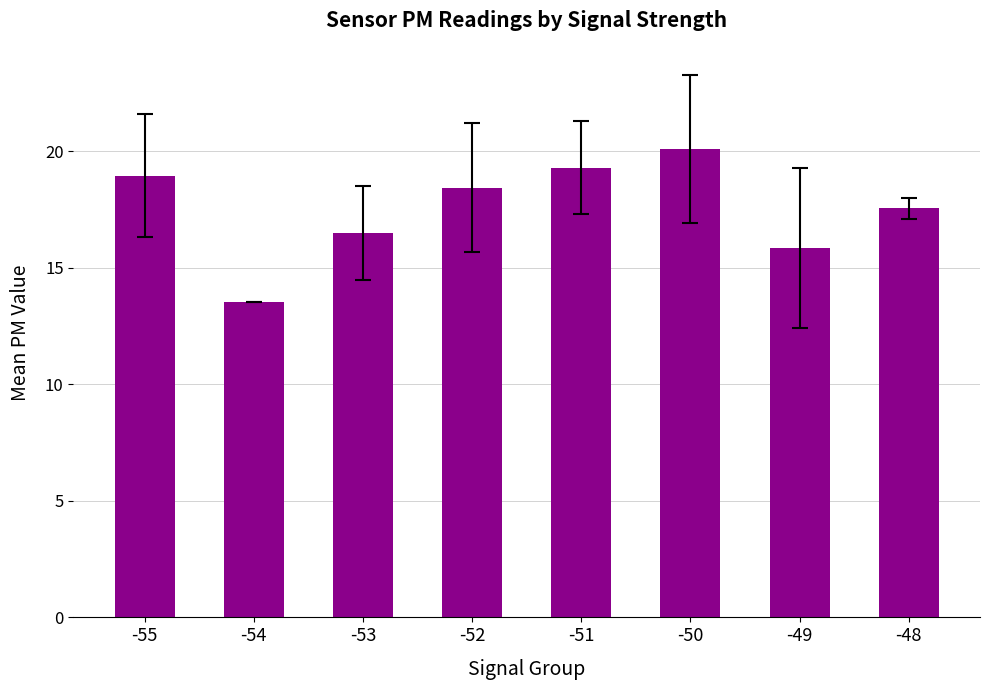

What is the difference between the values at -51 and -54?

5.8